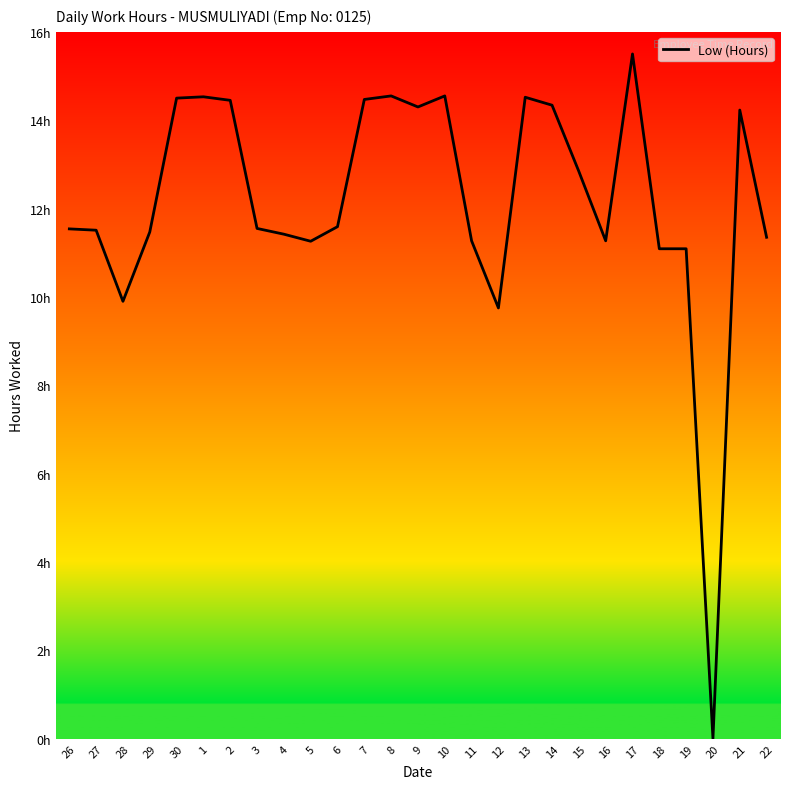

Does the chart display data point markers on the line(s)?

No